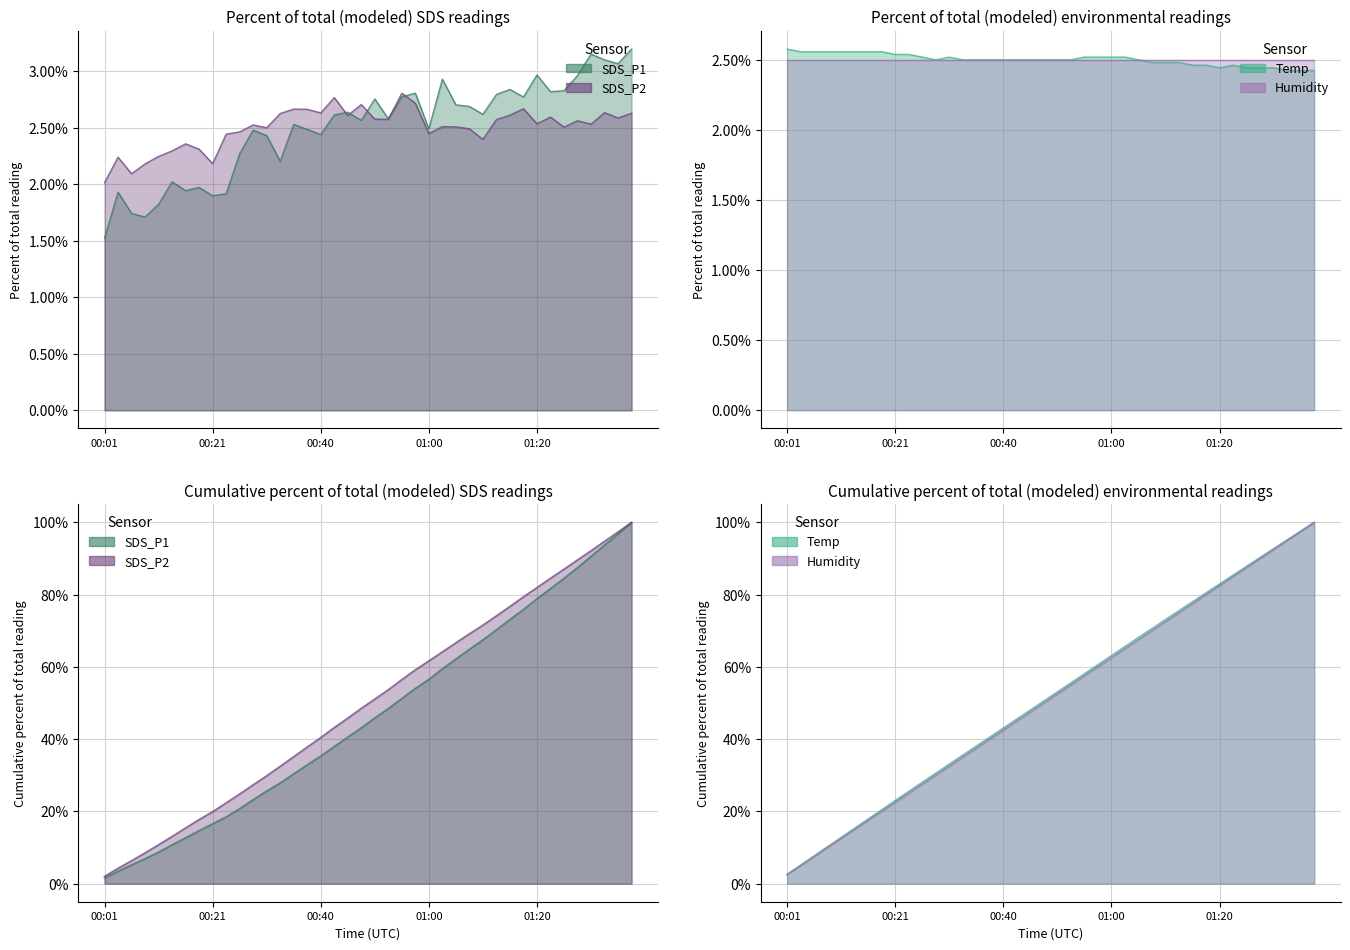

What is the label of the 8th point from the left?

00:18